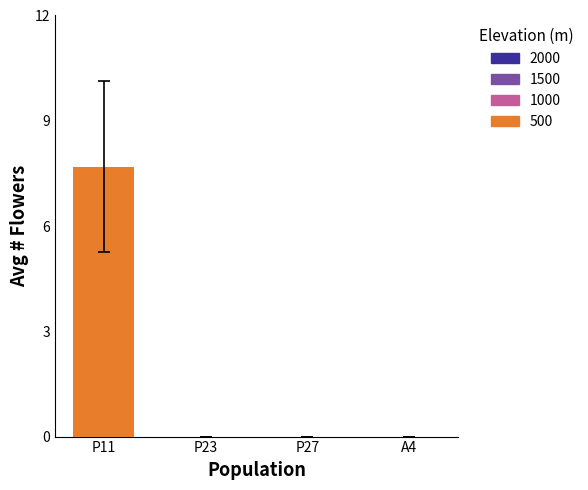

Which label corresponds to the largest value in the chart?

P11